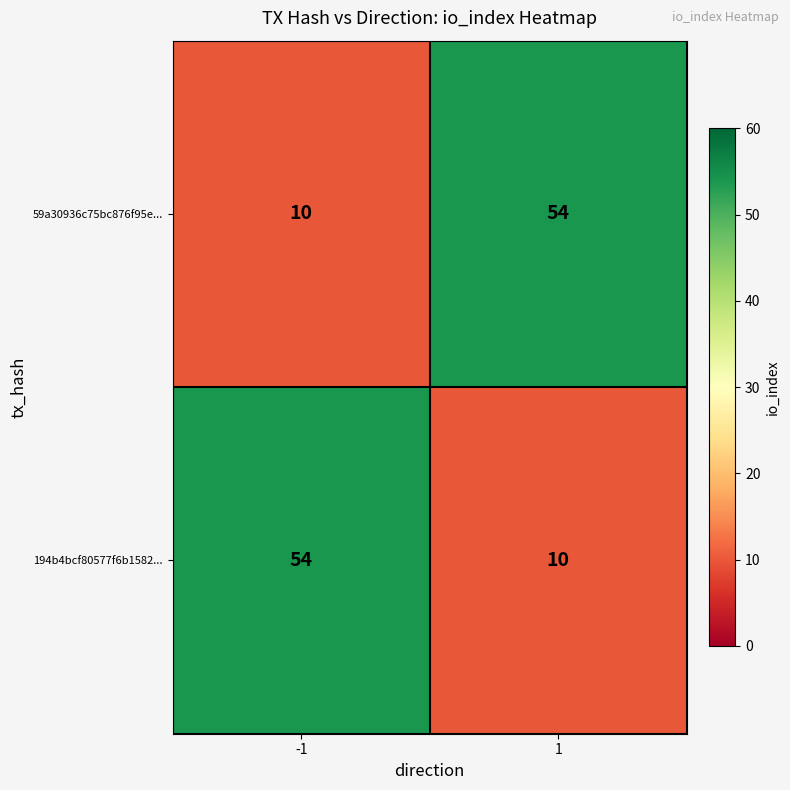

Read the 194b4bcf80577f6b1582... value at -1, to the nearest 10.

50